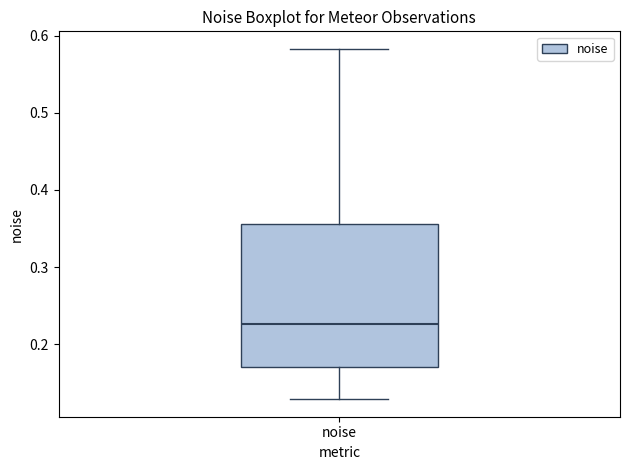

Where does the median line of the box for noise sit on the y-axis? The values are not printed on the chart, so give them approximately, as read against the axis.

0.23